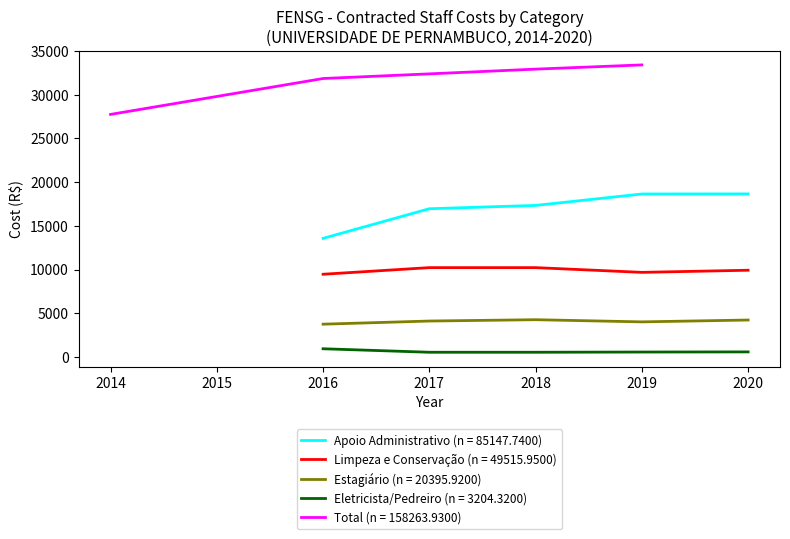

Is the value of Apoio Administrativo (n = 85147.7400) at 2018 greater than the value of Estagiário (n = 20395.9200) at 2016?

Yes